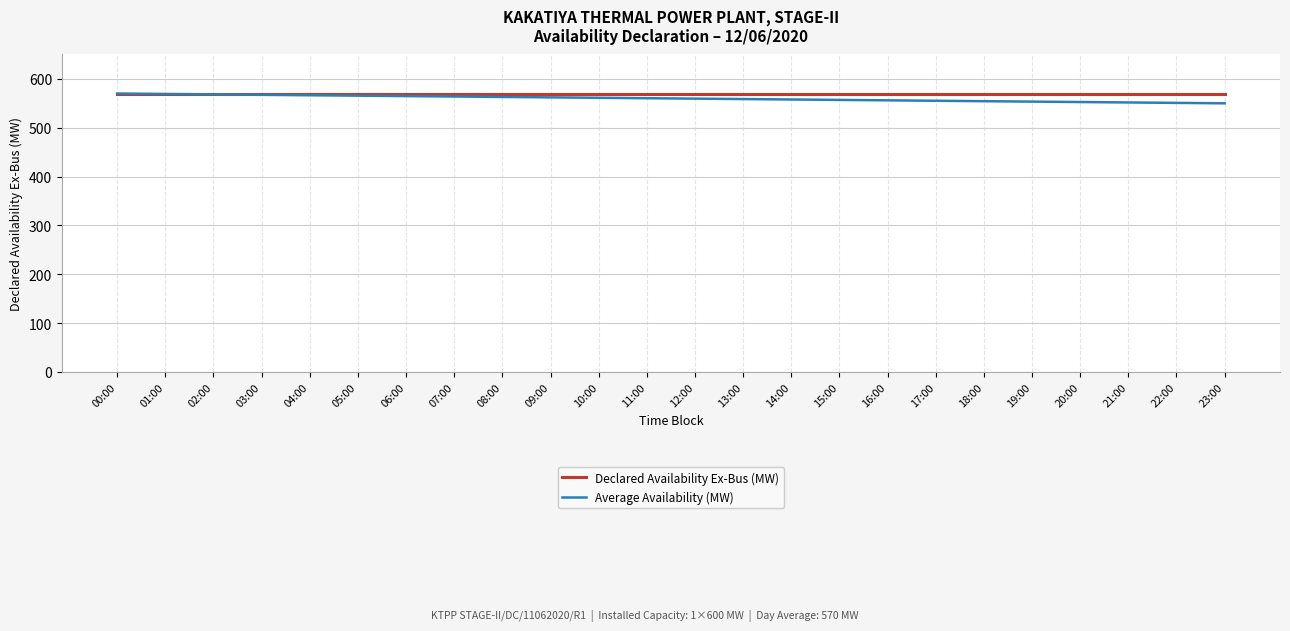

What are all the series names shown in the legend?

Declared Availability Ex-Bus (MW), Average Availability (MW)